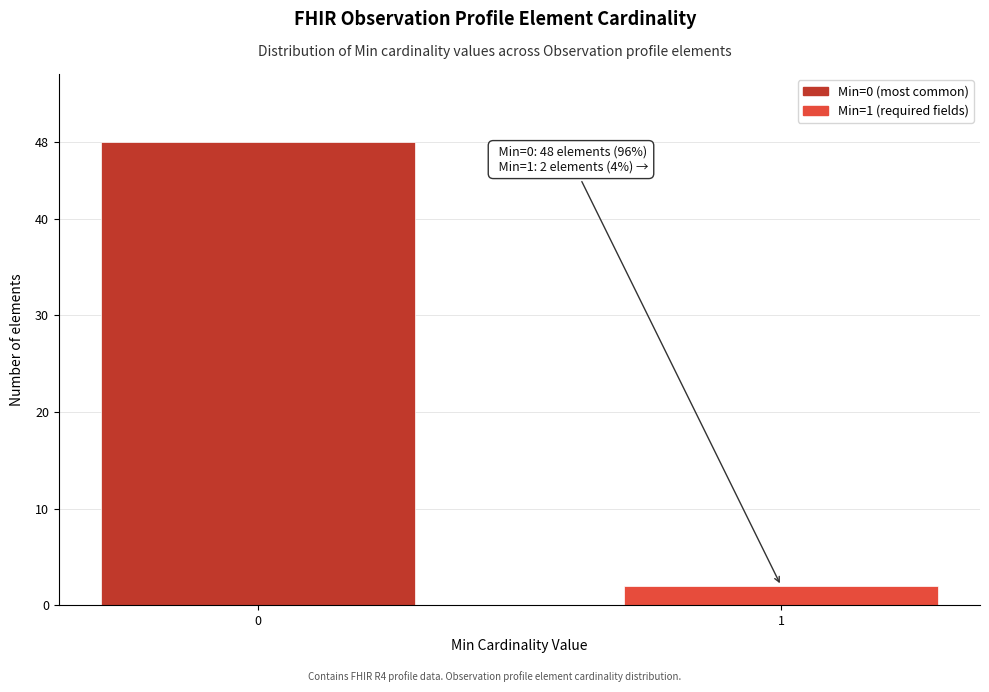

Reading left to right, list all the values displayed in this chart.

0=48	1=2